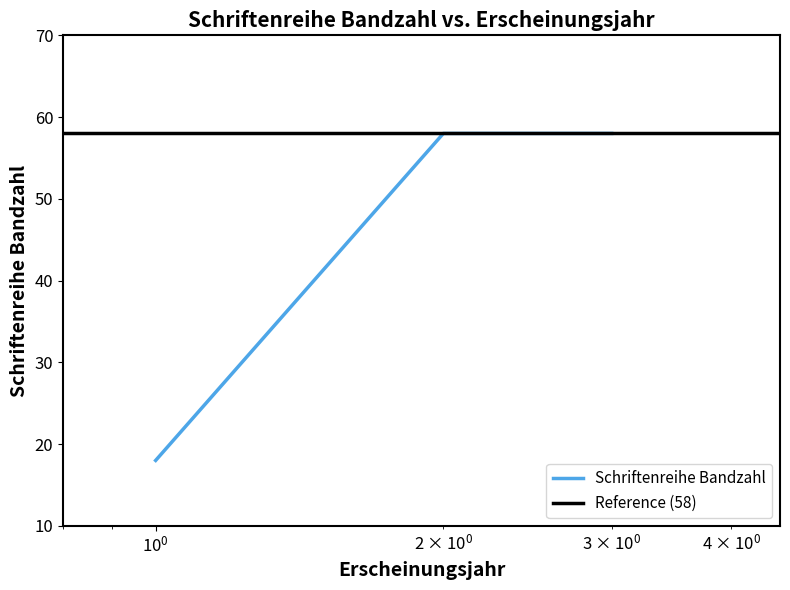

What is the maximum value for Schriftenreihe Bandzahl?

58